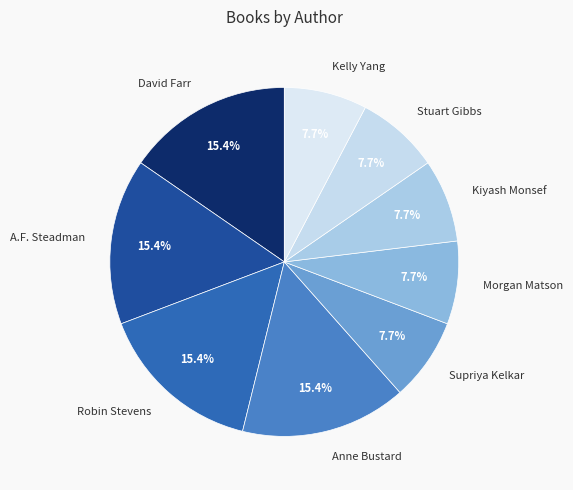

Combined, what portion of the pie is Robin Stevens and Kiyash Monsef?

23.1%